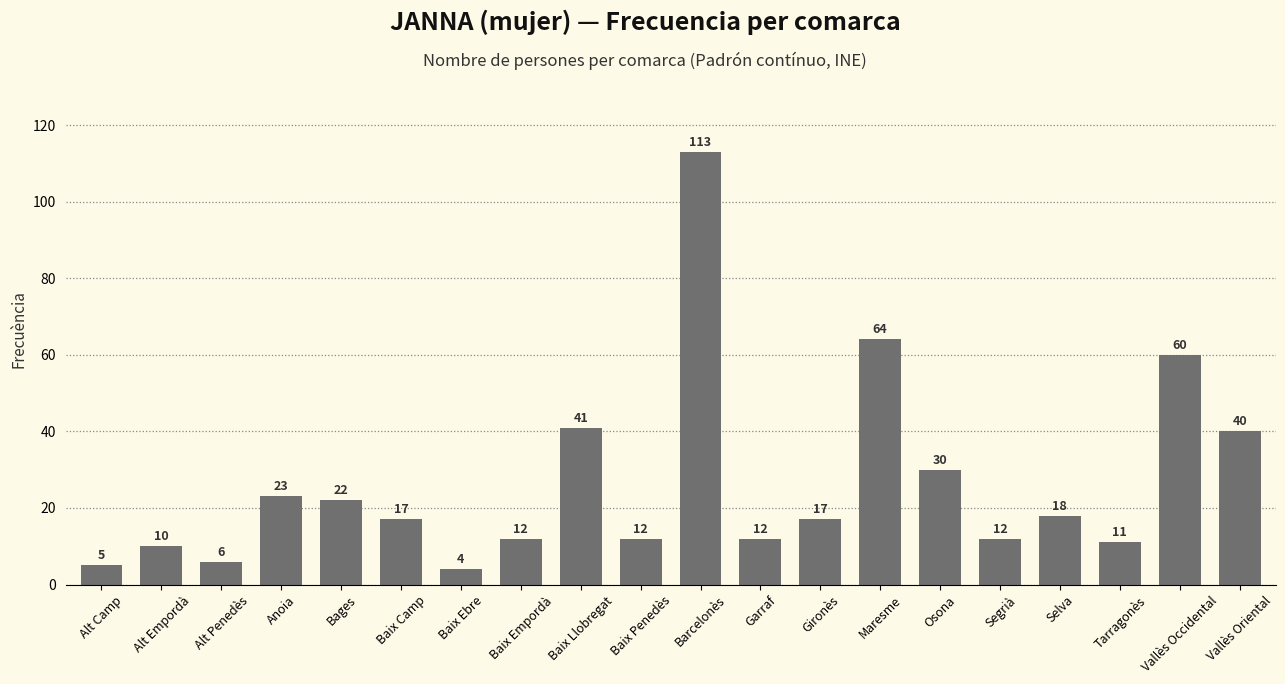

True or false: the data shows 17 at Alt Empordà.

False